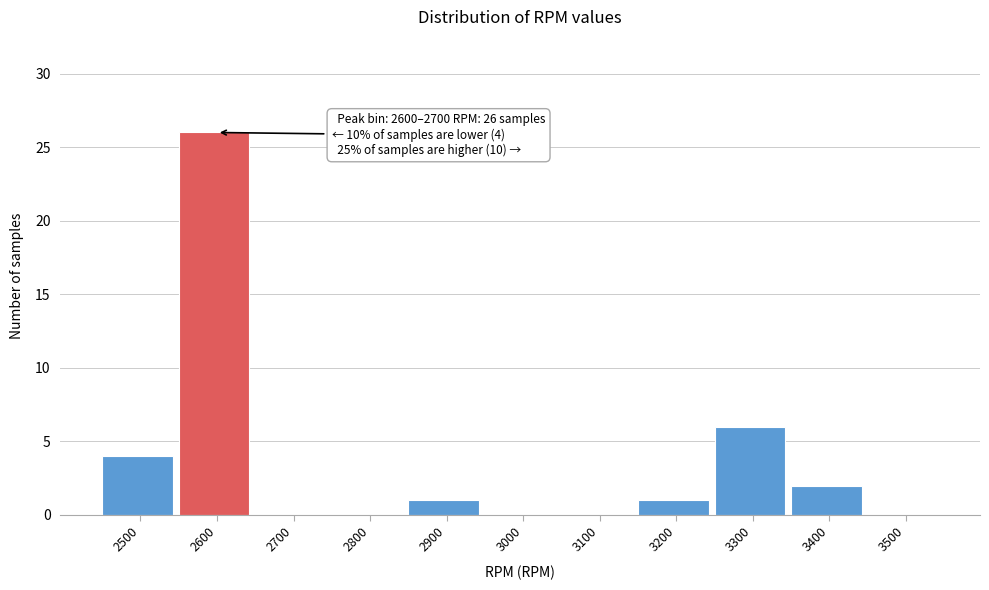

Reading right to left, extract all data points from this chart.

3500=0	3400=2	3300=6	3200=1	3100=0	3000=0	2900=1	2800=0	2700=0	2600=26	2500=4